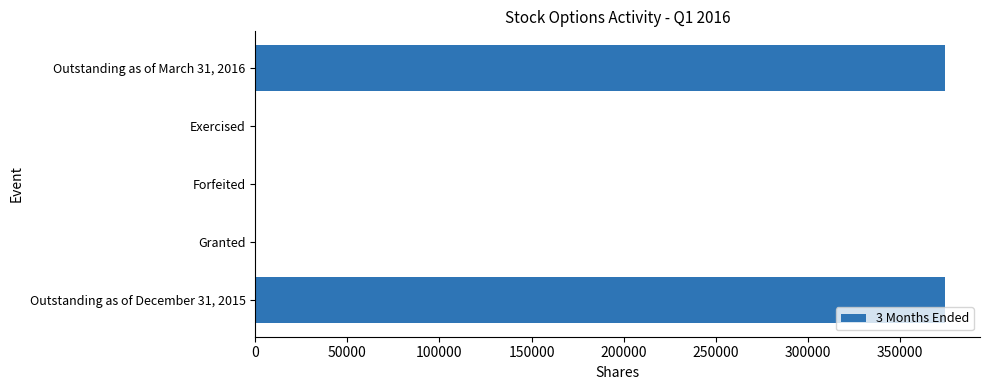

How many values exceed 0?

2